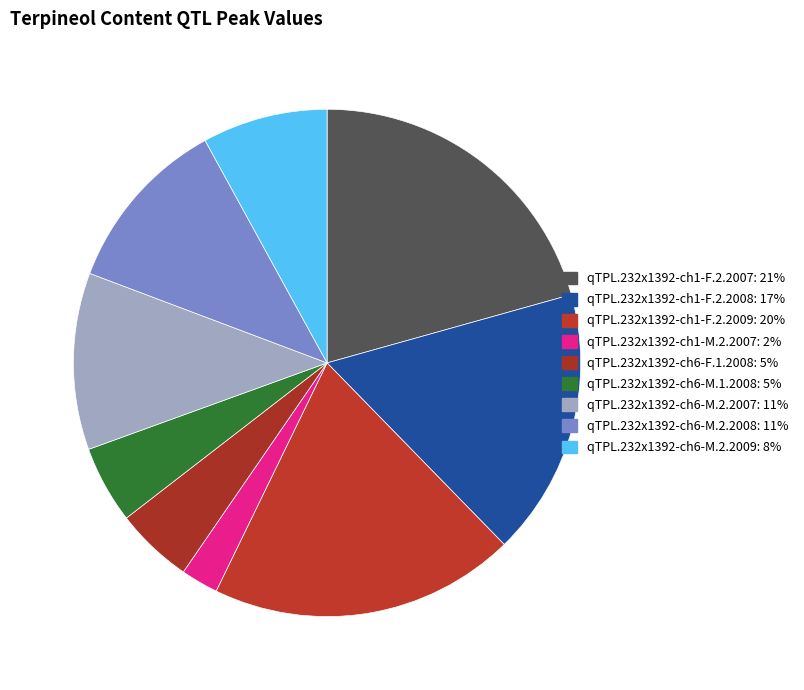

How many segments does this pie chart have?

9